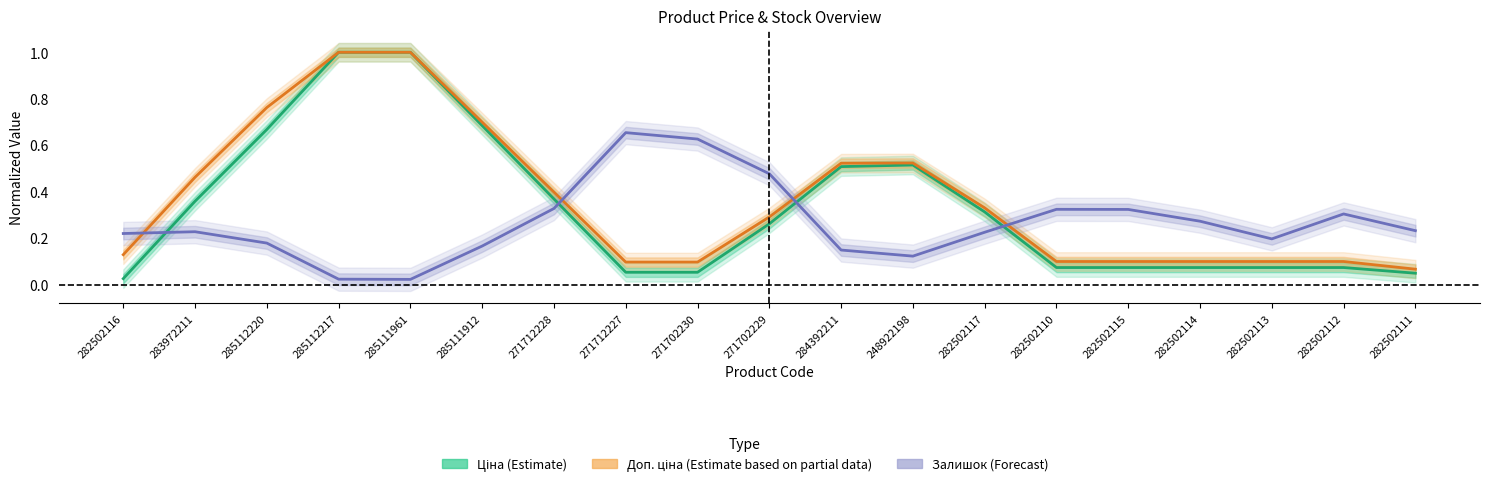

Where is Ціна (Estimate) nearest to the value 0?

282502116